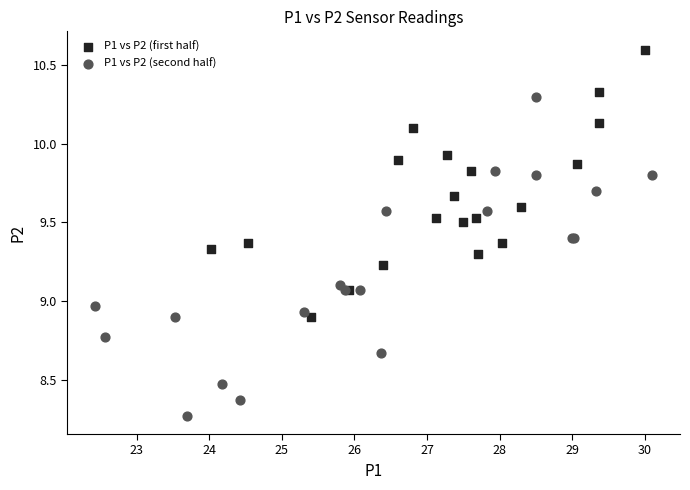

What are all the series names shown in the legend?

P1 vs P2 (first half), P1 vs P2 (second half)